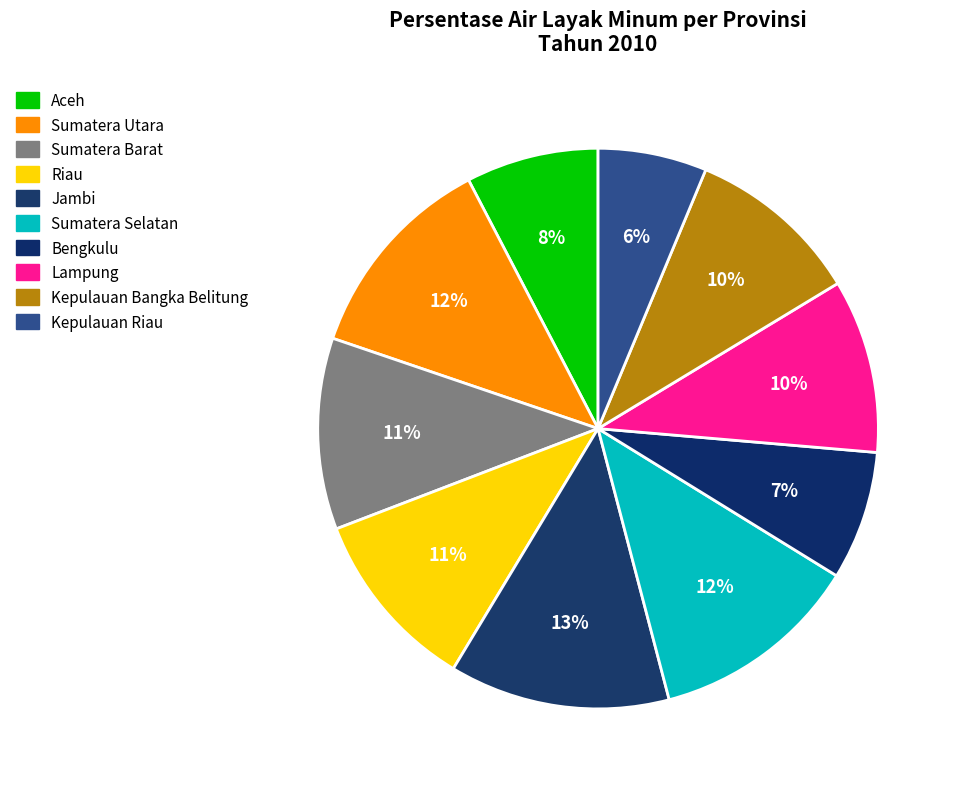

How much of the chart is everything except Riau?

89.5%